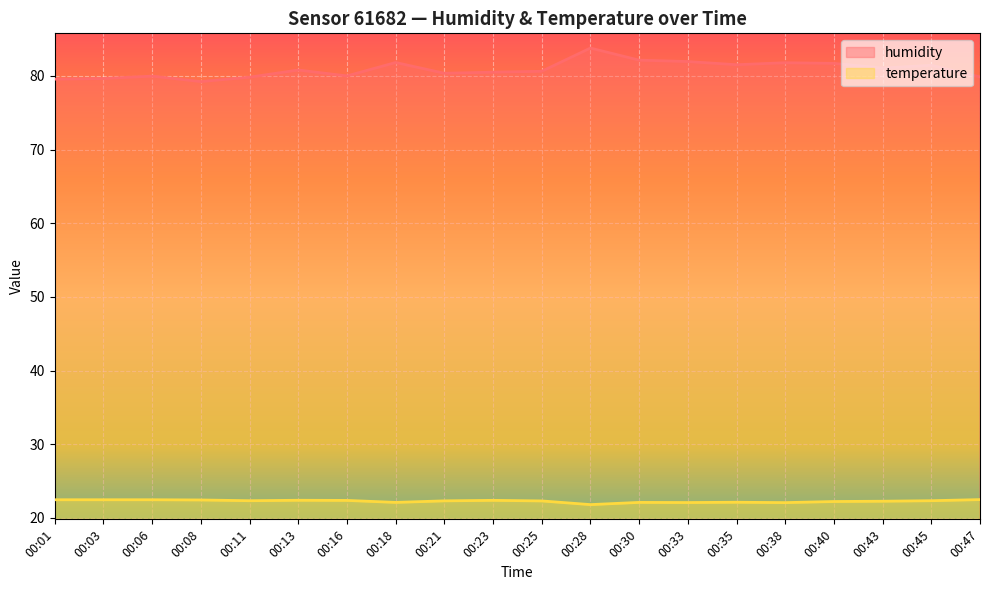

How many interior local peaks does the humidity series have?

6